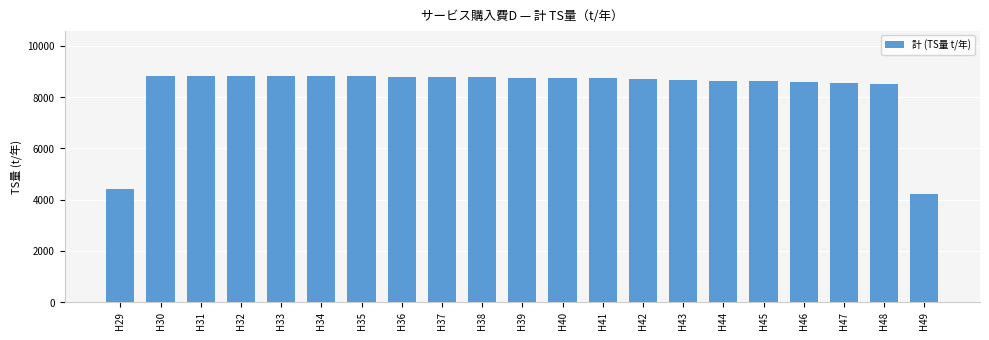

What is the difference between the second highest and second lowest values?

4411.9